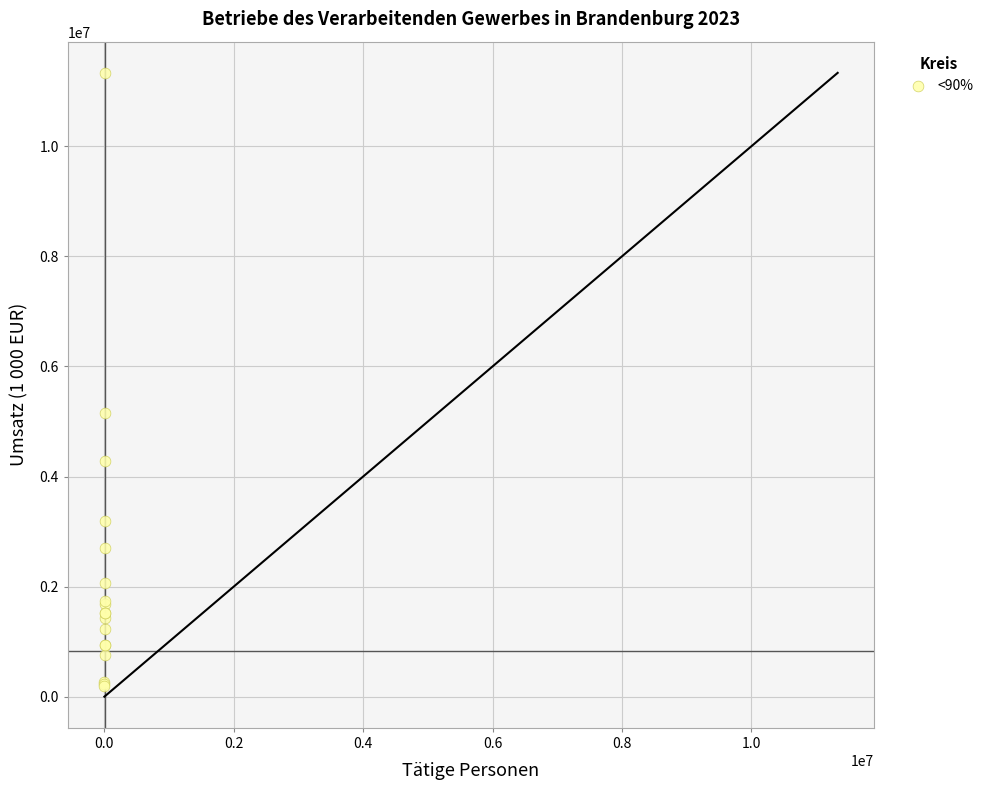

What Y value in the scatter plot is closest to 5766660?

5163374